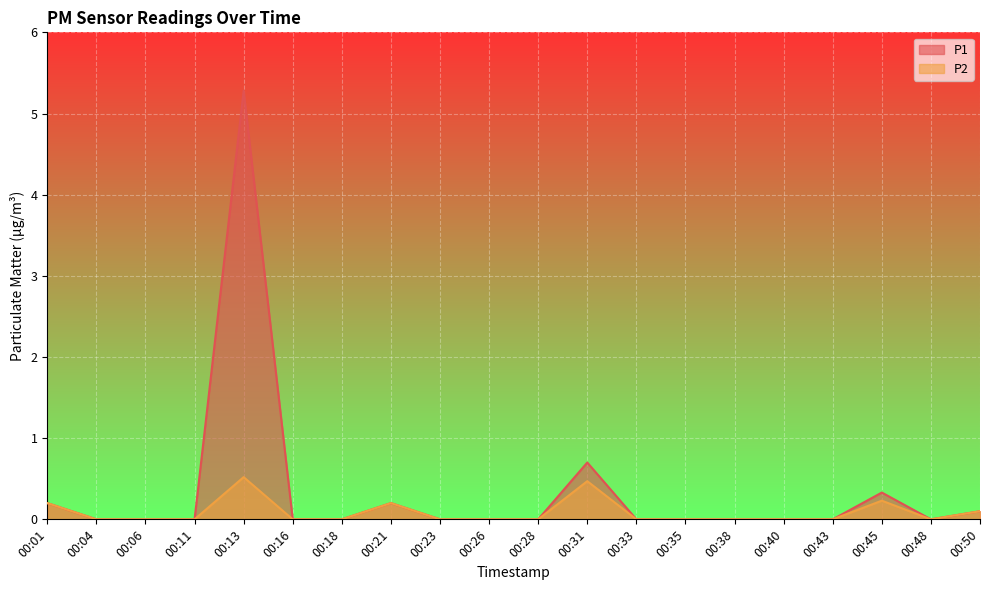

At 00:40, list the series in order from largest to smallest.

P1, P2